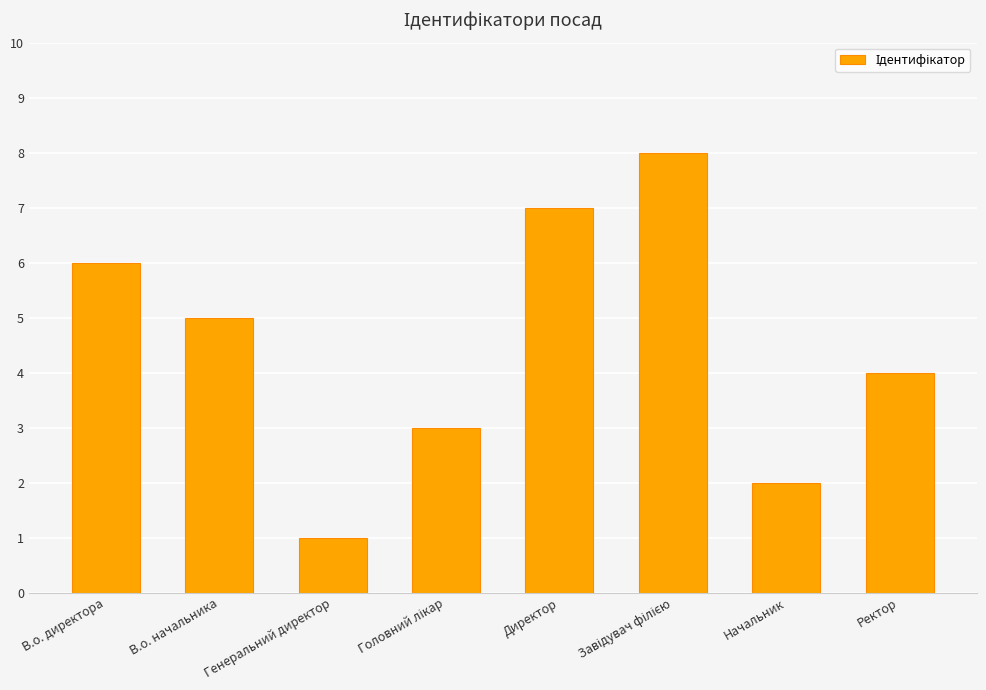

Is it true that the value at Генеральний директор is 1?

True